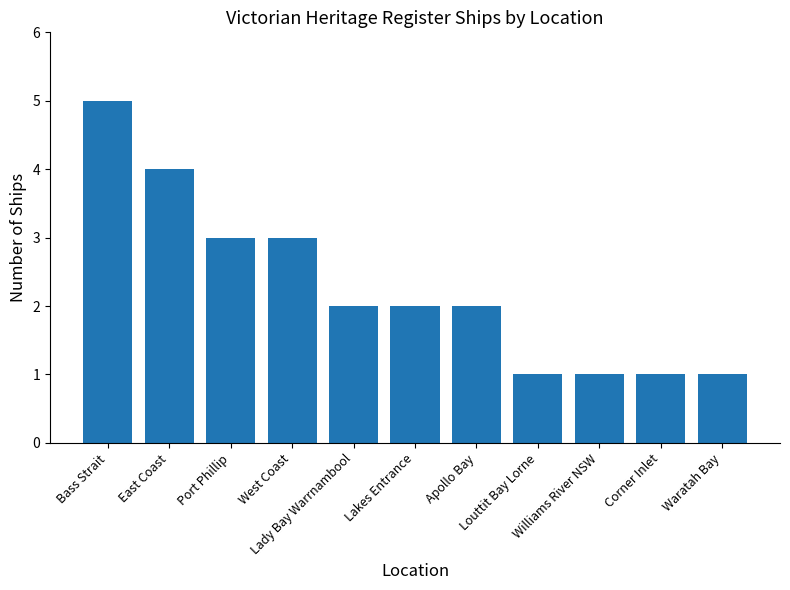

What is the difference between the maximum and minimum values?

4